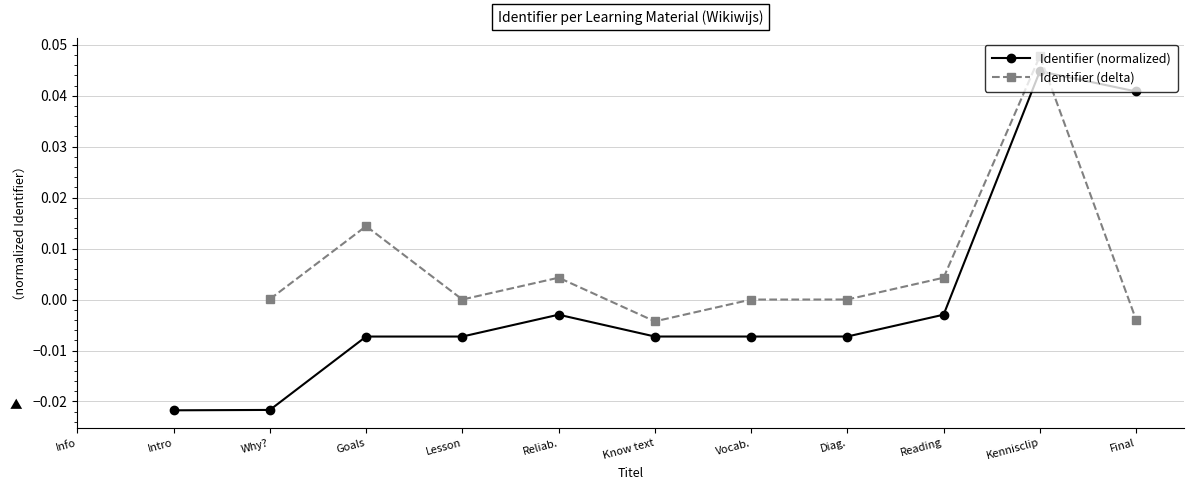

Where is the first local minimum for Identifier (delta)?

Lesson